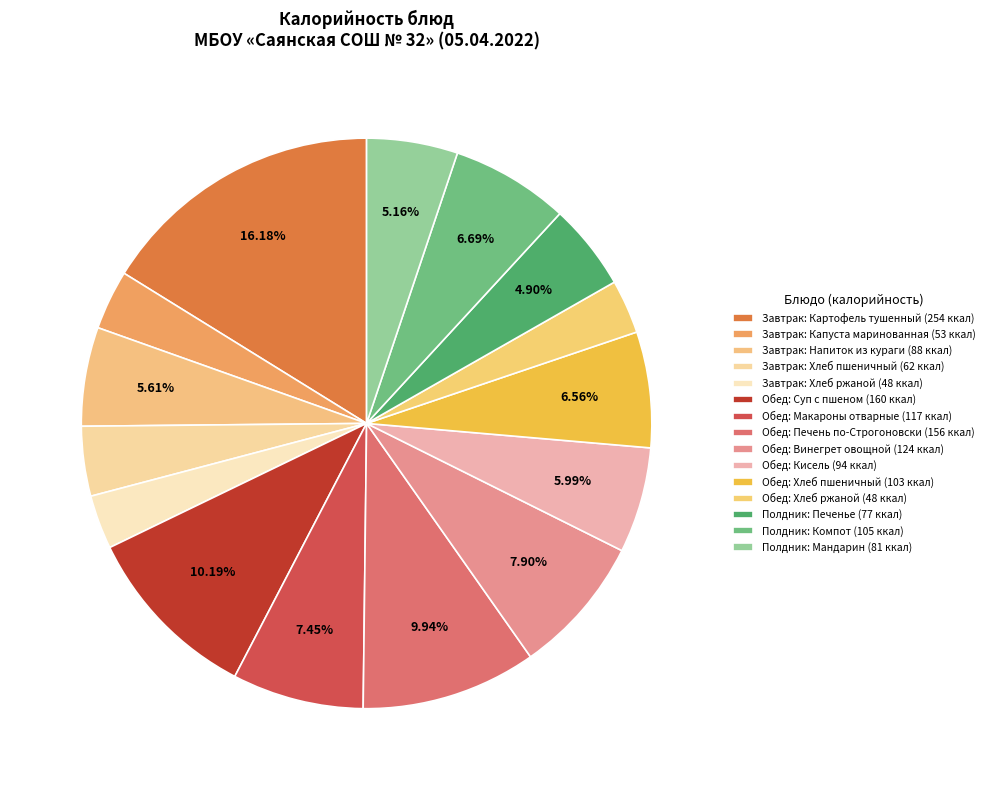

How many segments does this pie chart have?

15